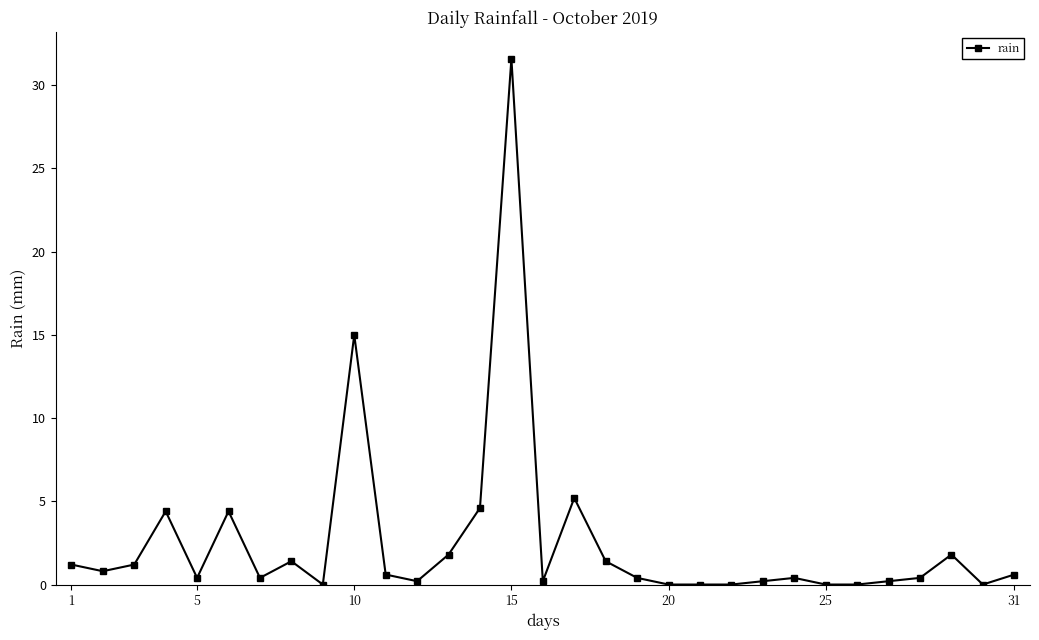

Reading left to right, transcribe all the data shown in this chart.

1.2	0.8	1.2	4.4	0.4	4.4	0.4	1.4	0.0	15.0	0.6	0.2	1.8	4.6	31.6	0.2	5.2	1.4	0.4	0.0	0.0	0.0	0.2	0.4	0.0	0.0	0.2	0.4	1.8	0.0	0.6